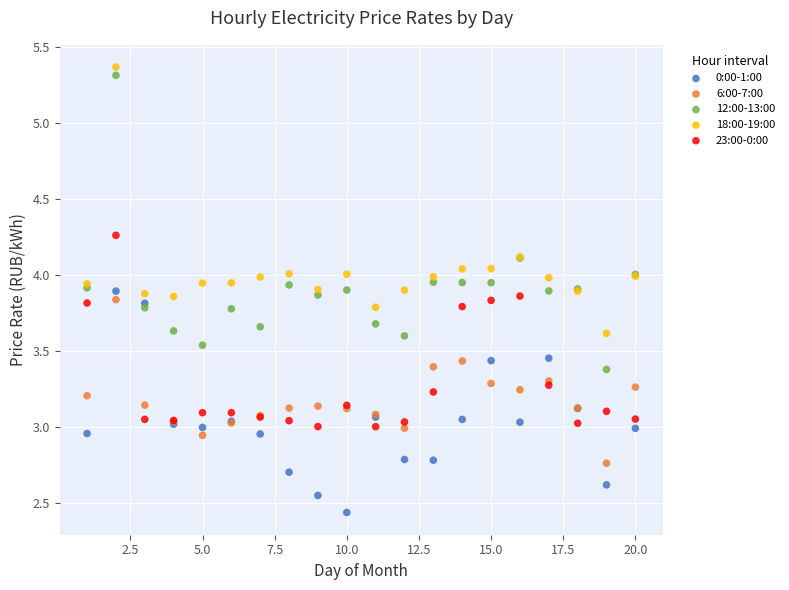

Which series contains the highest Y value?

18:00-19:00